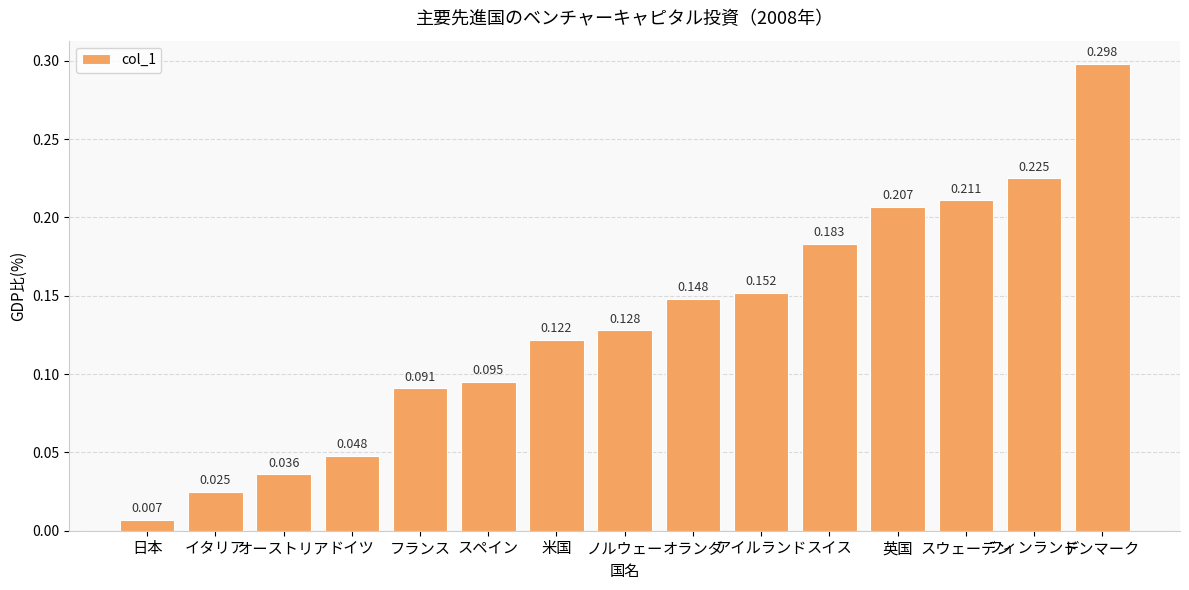

What is the change in value from ドイツ to スウェーデン?

+0.2